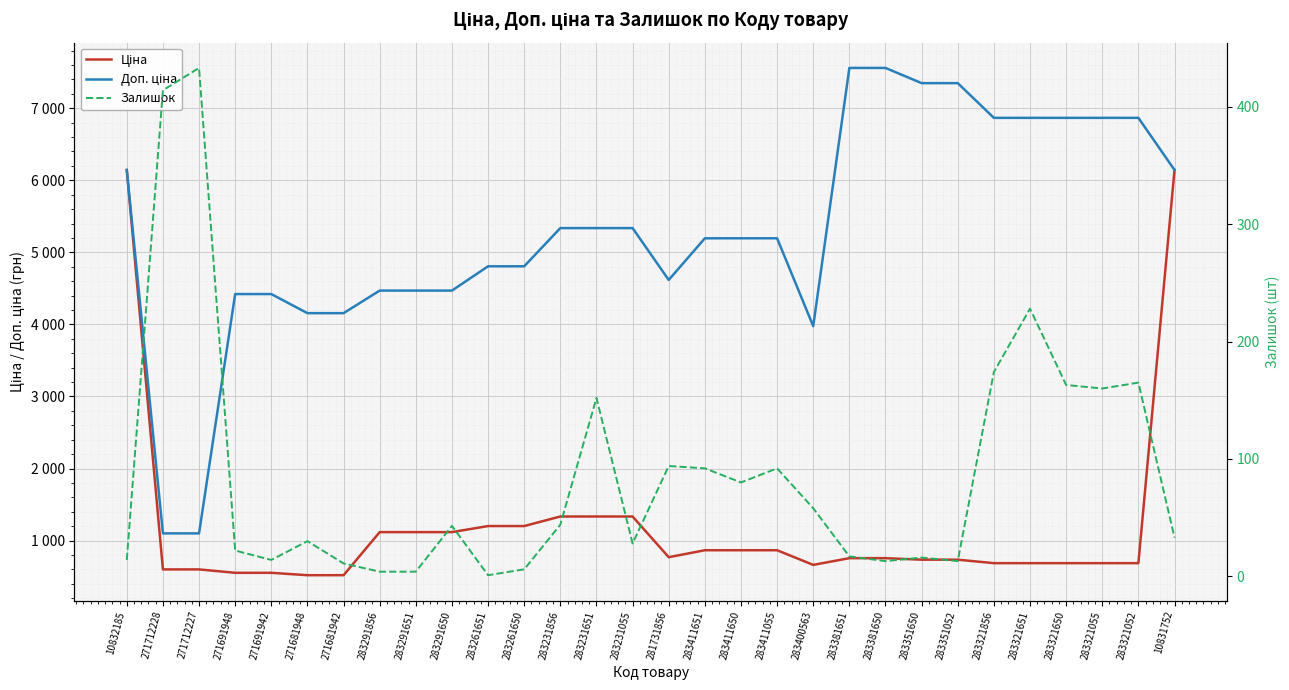

Reading right to left, what are all the values shown in this chart?

Ціна: 10831752=6143.2	283321052=686.7	283321055=686.7	283321650=686.7	283321651=686.7	283321856=686.7	283351052=734.9	283351650=734.9	283381650=756.0	283381651=756.0	283400563=662.6	283411055=865.9	283411650=865.9	283411651=865.9	281731856=769.5	283231055=1334.2	283231651=1334.2	283231856=1334.2	283261650=1201.7	283261651=1201.7	283291650=1117.4	283291651=1117.4	283291856=1117.4	271681942=519.5	271681948=519.5	271691942=552.7	271691948=552.7	271712227=599.9	271712228=599.9	10832185=6143.2
Доп. ціна: 10831752=6143.2	283321052=6866.9	283321055=6866.9	283321650=6866.9	283321651=6866.9	283321856=6866.9	283351052=7348.8	283351650=7348.8	283381650=7559.7	283381651=7559.7	283400563=3975.6	283411055=5195.4	283411650=5195.4	283411651=5195.4	281731856=4617.1	283231055=5336.9	283231651=5336.9	283231856=5336.9	283261650=4806.8	283261651=4806.8	283291650=4469.5	283291651=4469.5	283291856=4469.5	271681942=4156.3	271681948=4156.3	271691942=4421.4	271691948=4421.4	271712227=1100.0	271712228=1100.0	10832185=6143.2
Залишок: 10831752=33.0	283321052=165.0	283321055=160.0	283321650=163.0	283321651=228.0	283321856=174.0	283351052=13.0	283351650=16.0	283381650=13.0	283381651=17.0	283400563=58.0	283411055=92.0	283411650=80.0	283411651=92.0	281731856=94.0	283231055=28.0	283231651=152.0	283231856=44.0	283261650=6.0	283261651=1.0	283291650=43.0	283291651=4.0	283291856=4.0	271681942=11.0	271681948=30.0	271691942=14.0	271691948=22.0	271712227=433.0	271712228=414.0	10832185=14.0